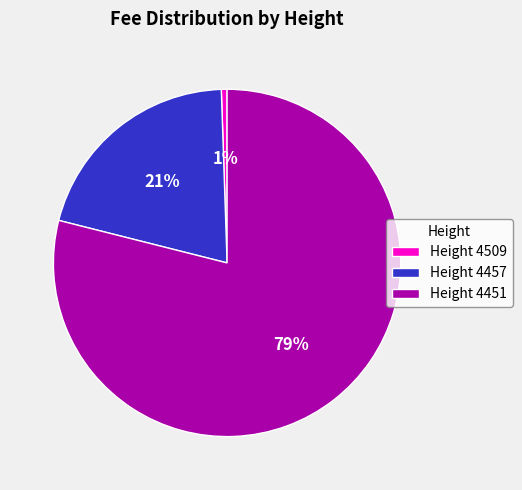

What is the majority slice?

Height 4451